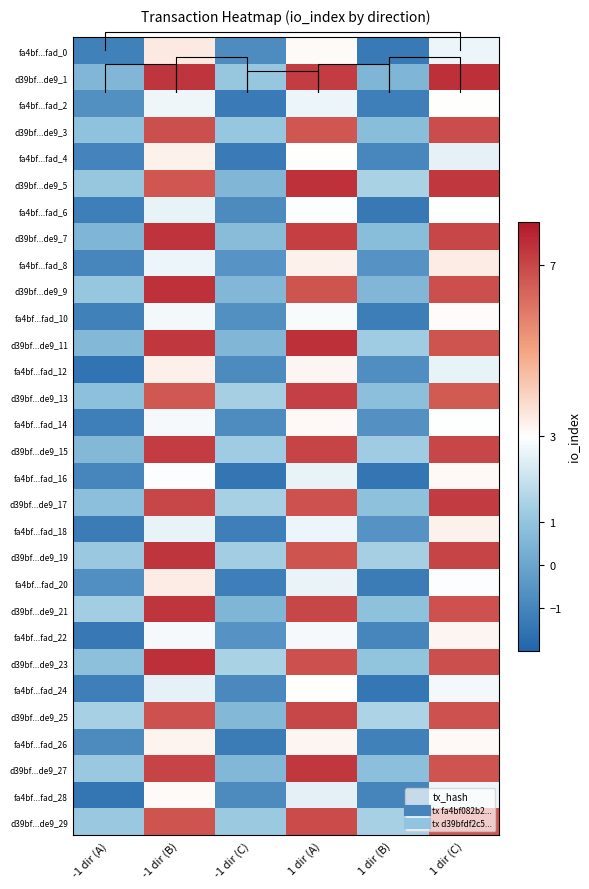

Count the number of data series in this chart.

30